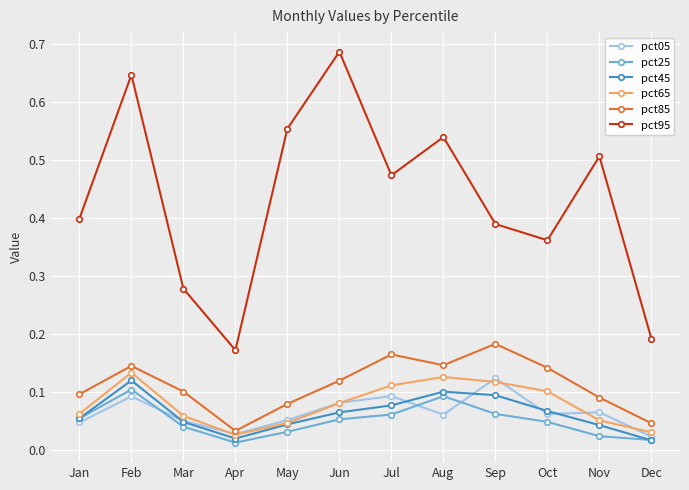

At which category is the sum across all series the highest?

Feb